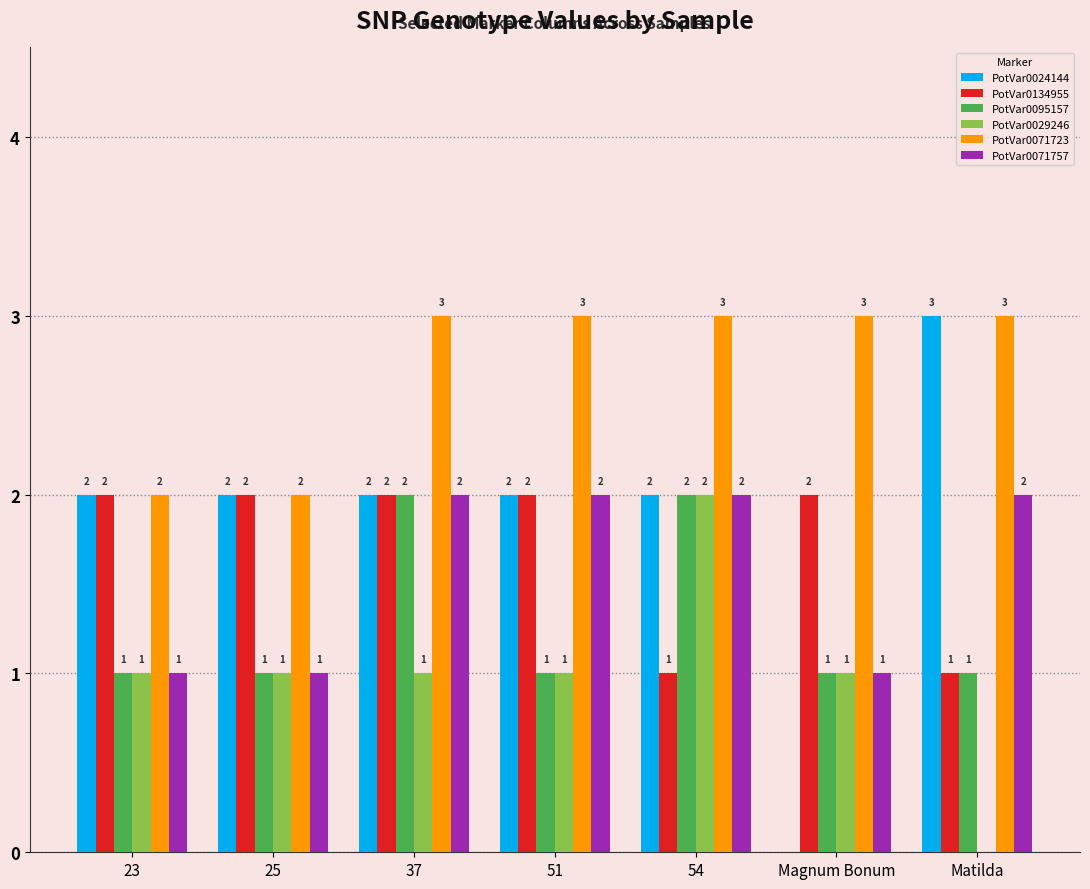

What is the highest value of the PotVar0024144 series?

3